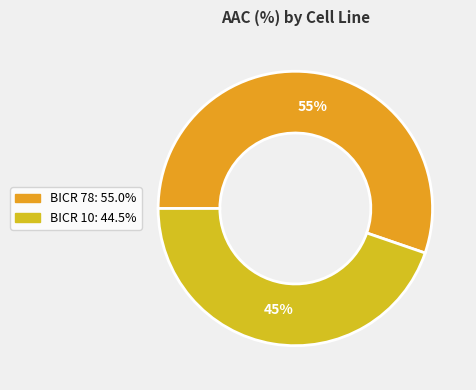

Count the number of slices in the pie.

2